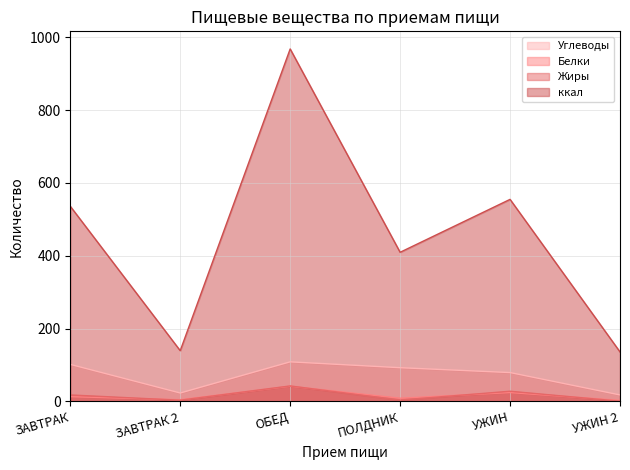

What is the minimum value for Жиры?

0.6